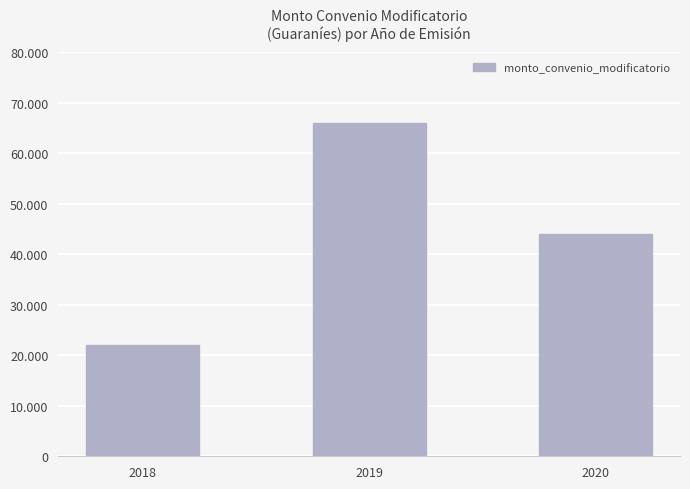

Is it true that the value at 2018 is 11326742?

False